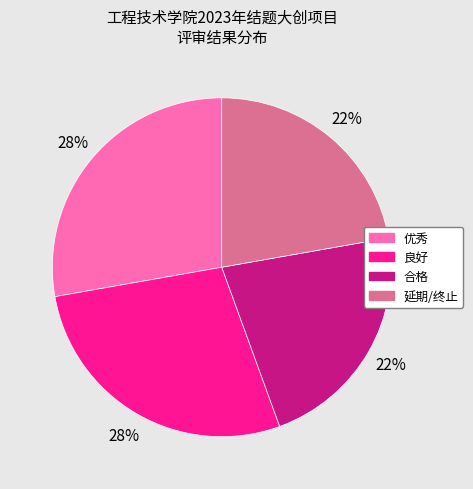

How many segments does this pie chart have?

4